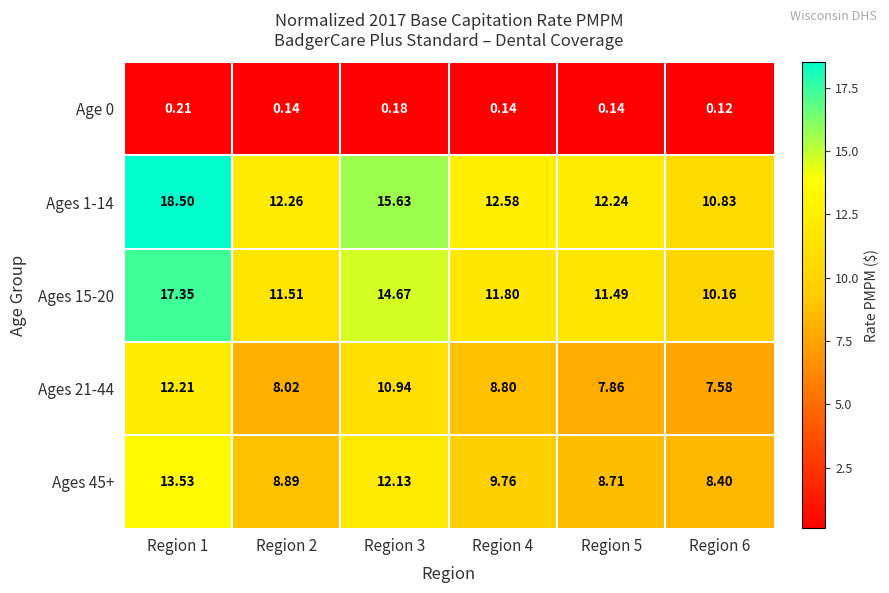

What is the spread (max minus min) of values at Region 1?

18.3